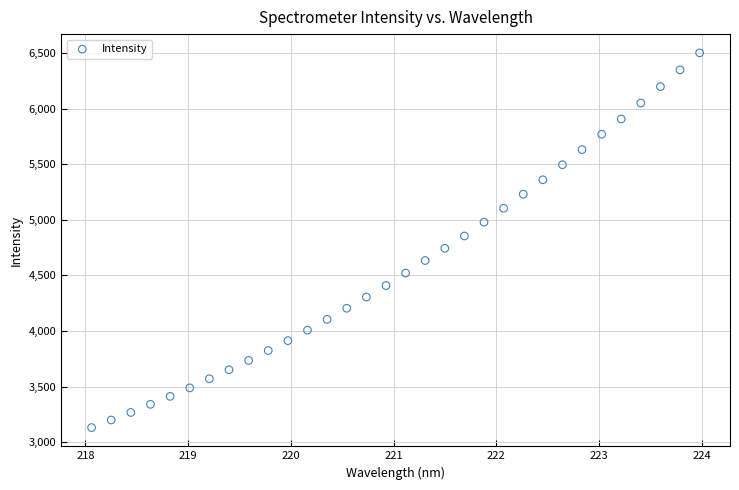

What is the range of Y values (max minus min)?

3372.5